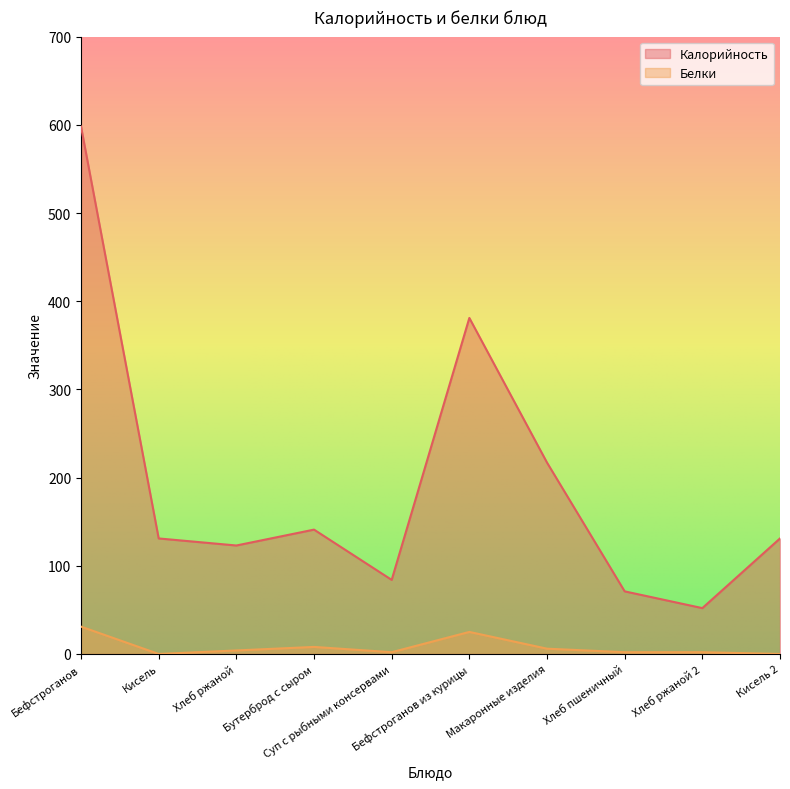

The value of Калорийность at Бефстроганов из курицы is 381. True or false?

True